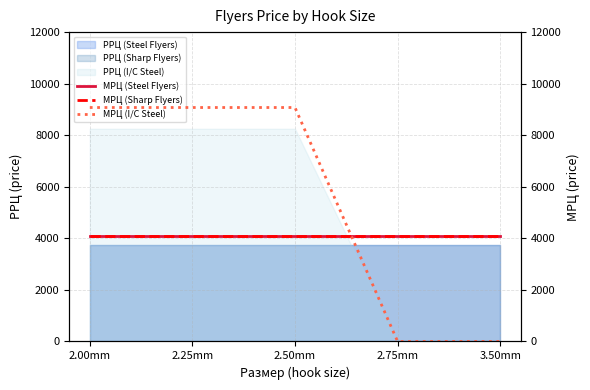

At which label does МРЦ (Sharp Flyers) reach its peak?

2.00mm